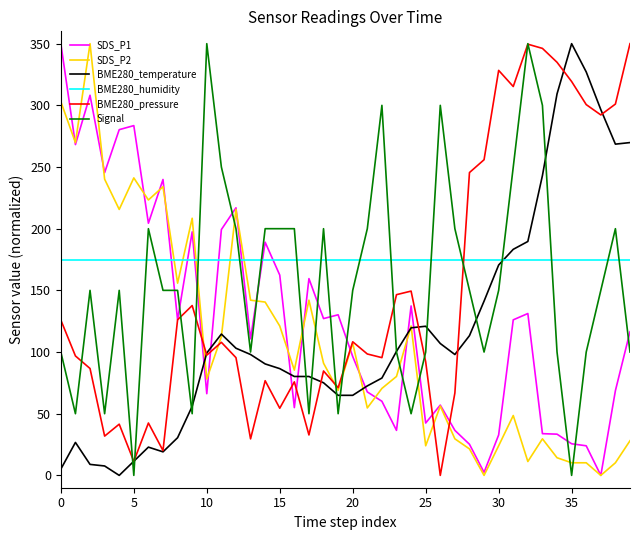

At how many categories does at least one series exceed 193?

32